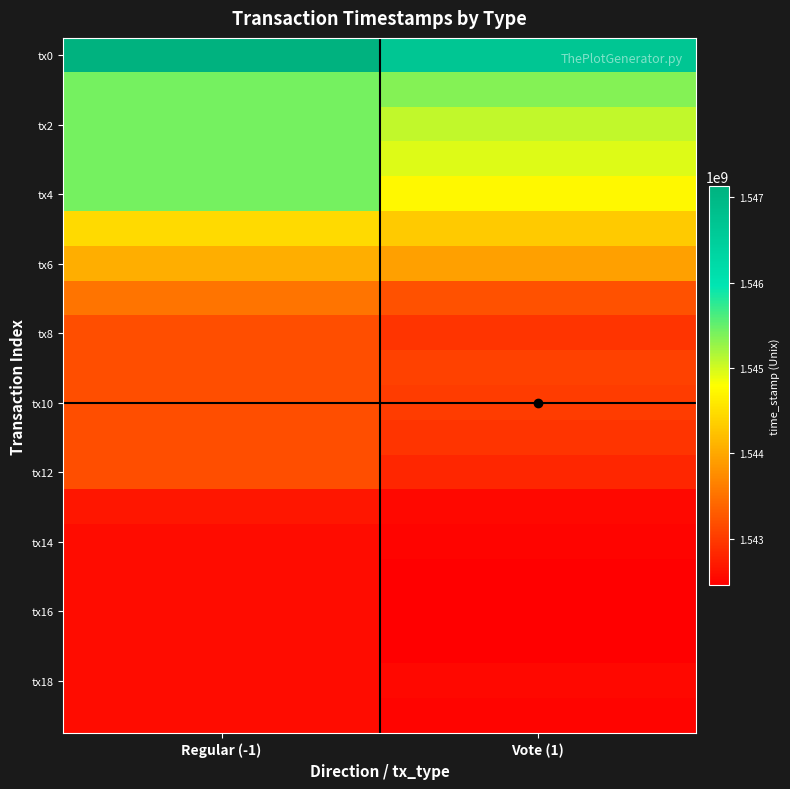

Which series has the largest total across all categories?

tx0